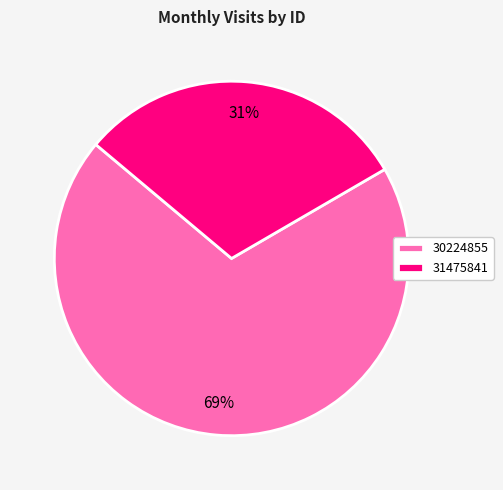

To the nearest percent, what portion does 30224855 represent?

69%